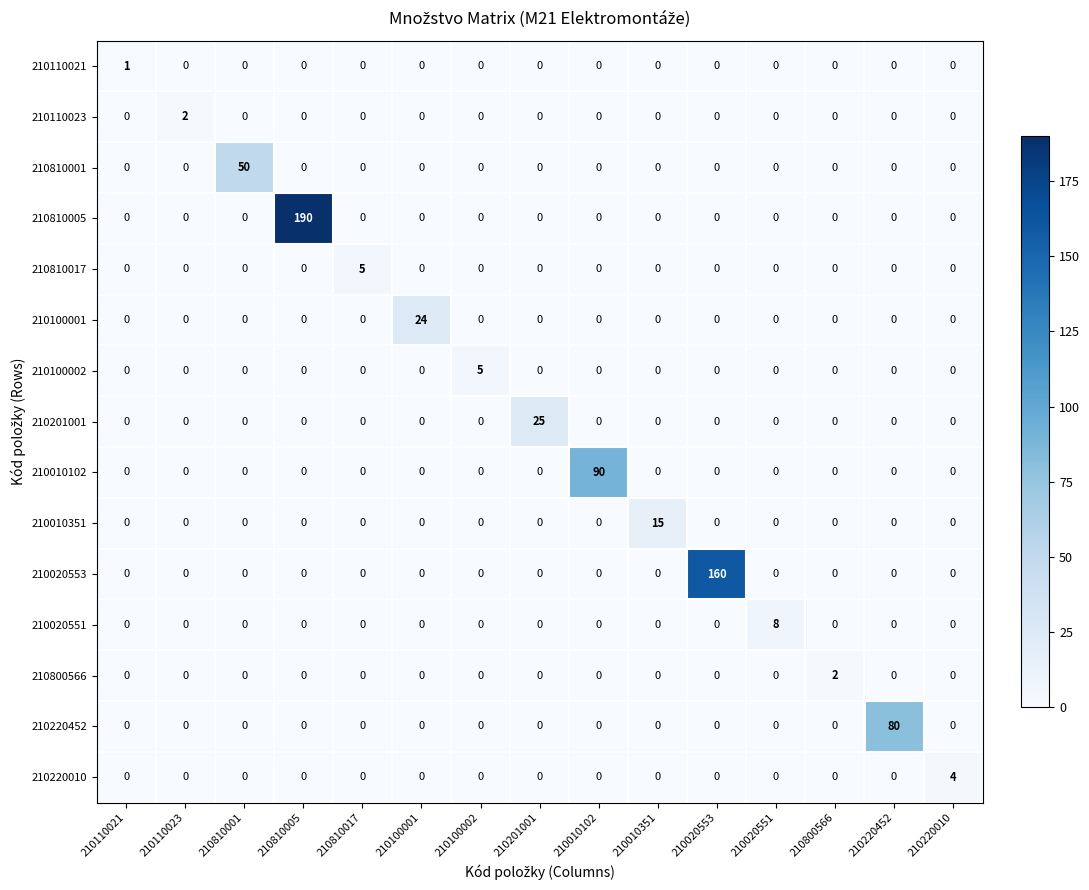

What is the difference between the maximum and minimum values in the 210100002 series?

5